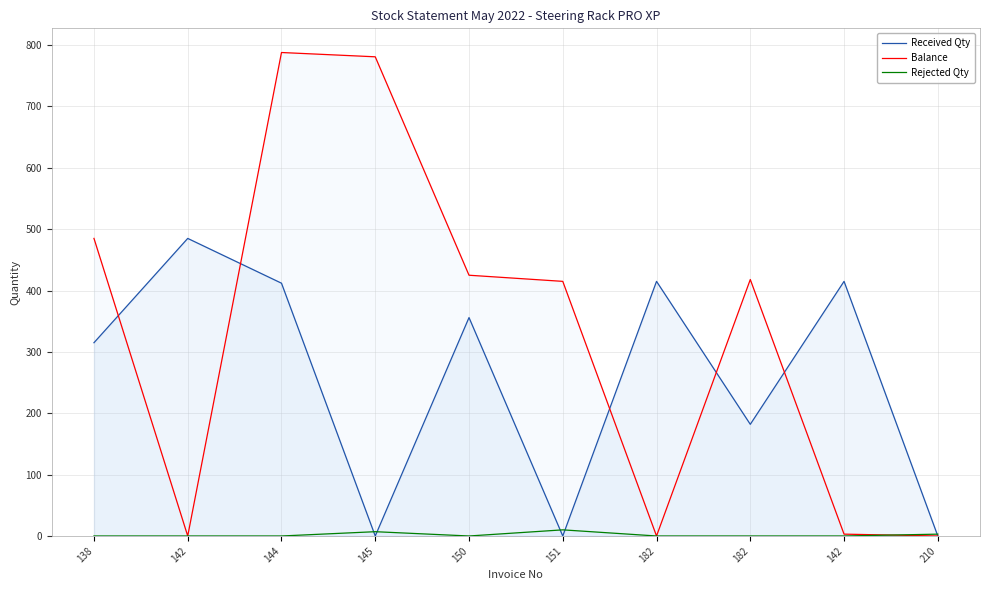

Which series ends up on top after the final intersection of Balance and Rejected Qty?

Rejected Qty